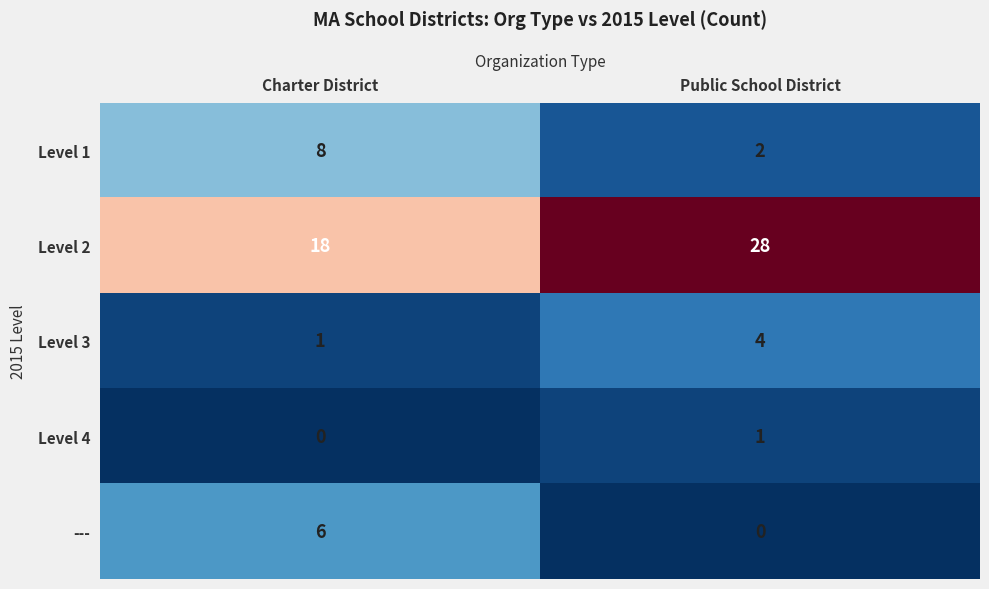

At how many categories does at least one series exceed 22?

1